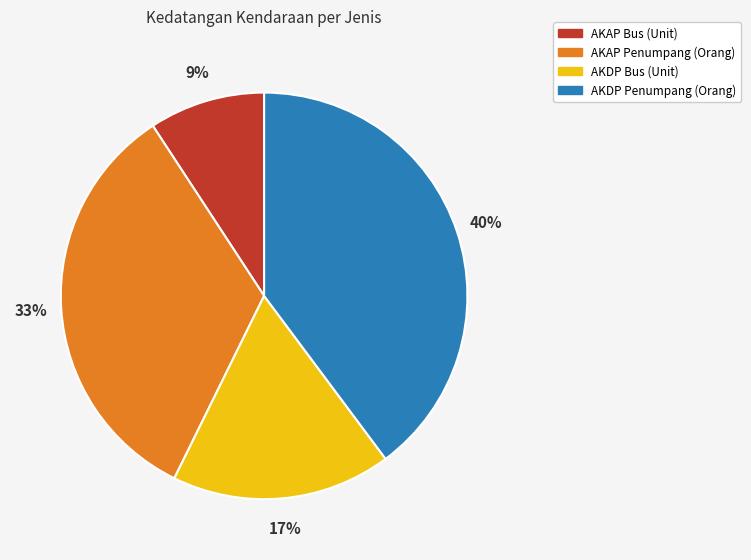

The AKDP Penumpang (Orang) slice represents 40% of the pie. True or false?

True